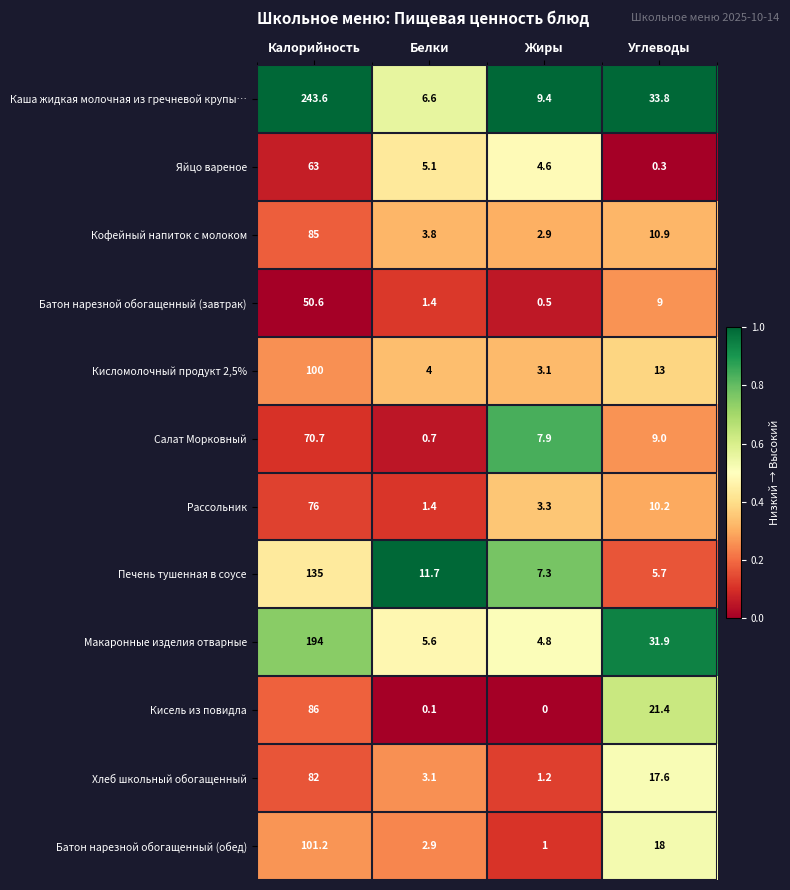

What is the total value across all series at Углеводы?

180.8